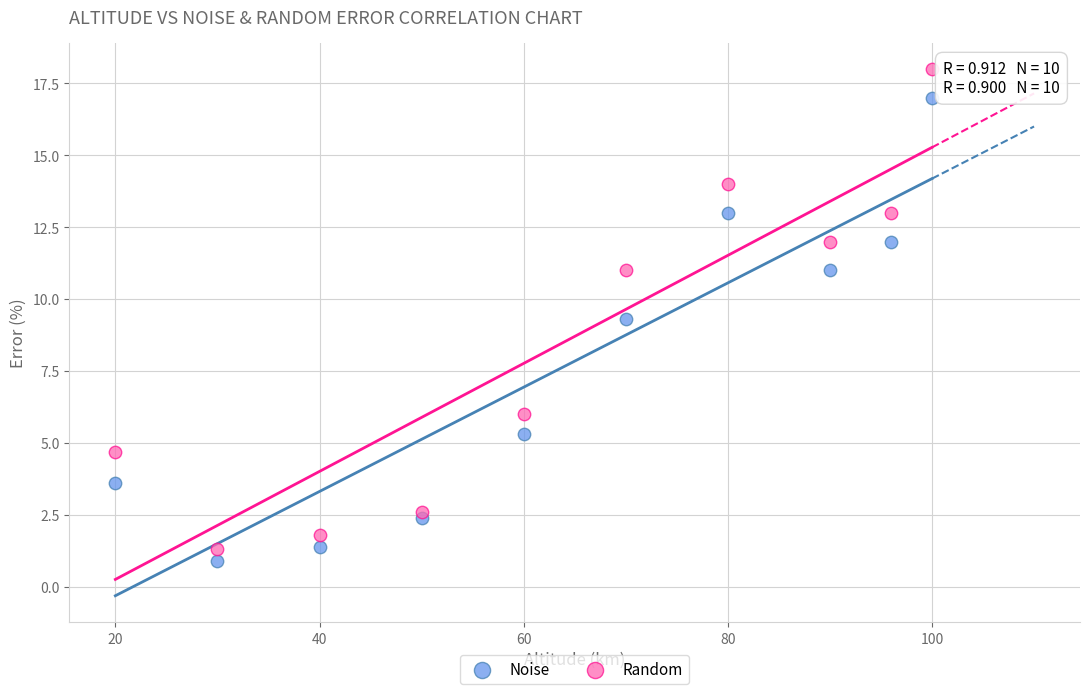

What is the X range (max minus min) for the scatter plot?

80.0